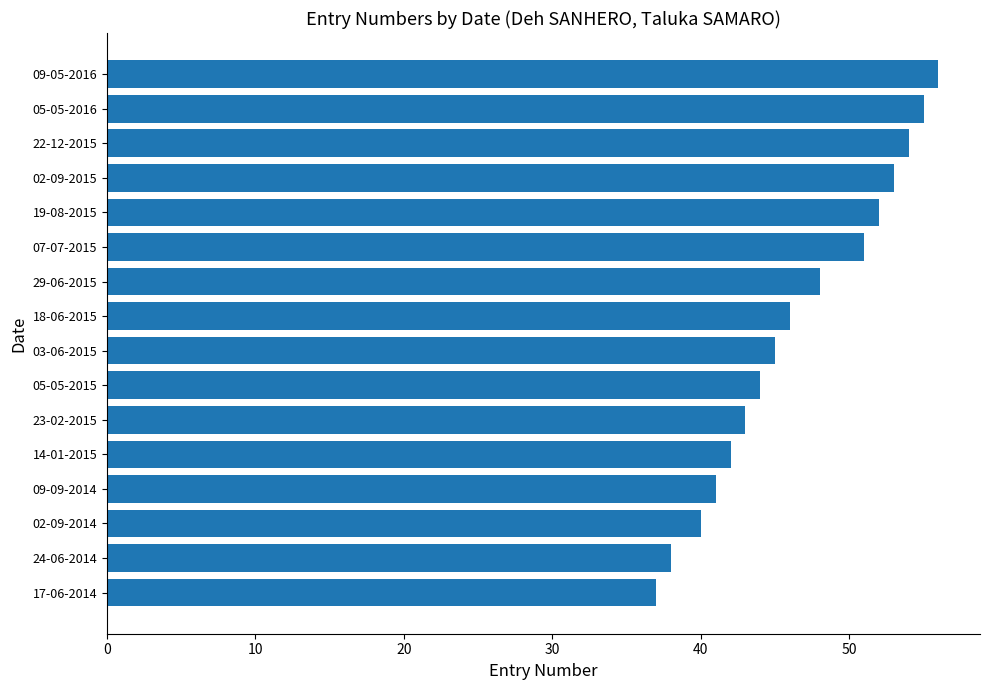

What is the difference between the maximum and minimum values?

19